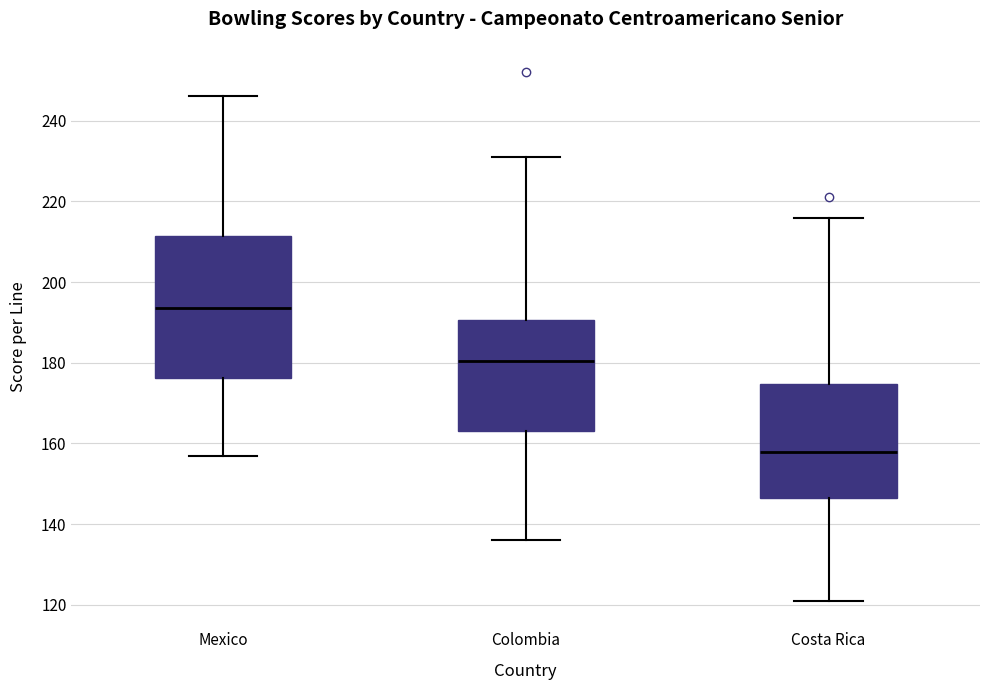

Where does the median line of the box for Costa Rica sit on the y-axis? The values are not printed on the chart, so give them approximately, as read against the axis.

158